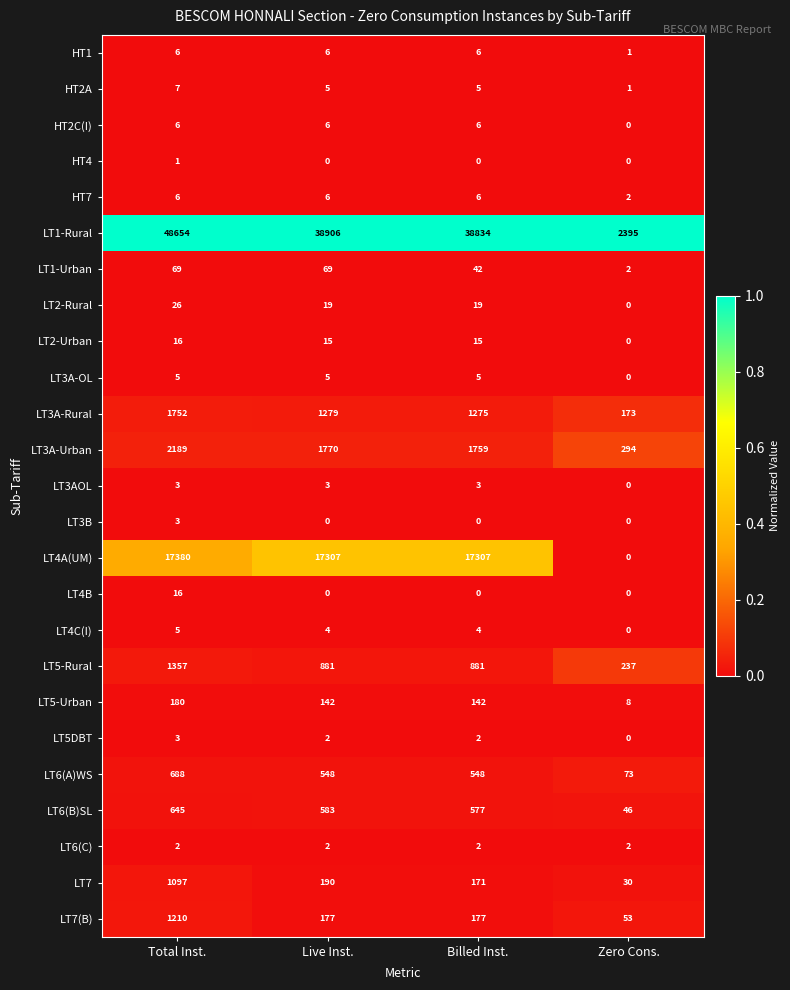

What is the approximate value of LT3A-Urban at Zero Cons., to the nearest 10?

290